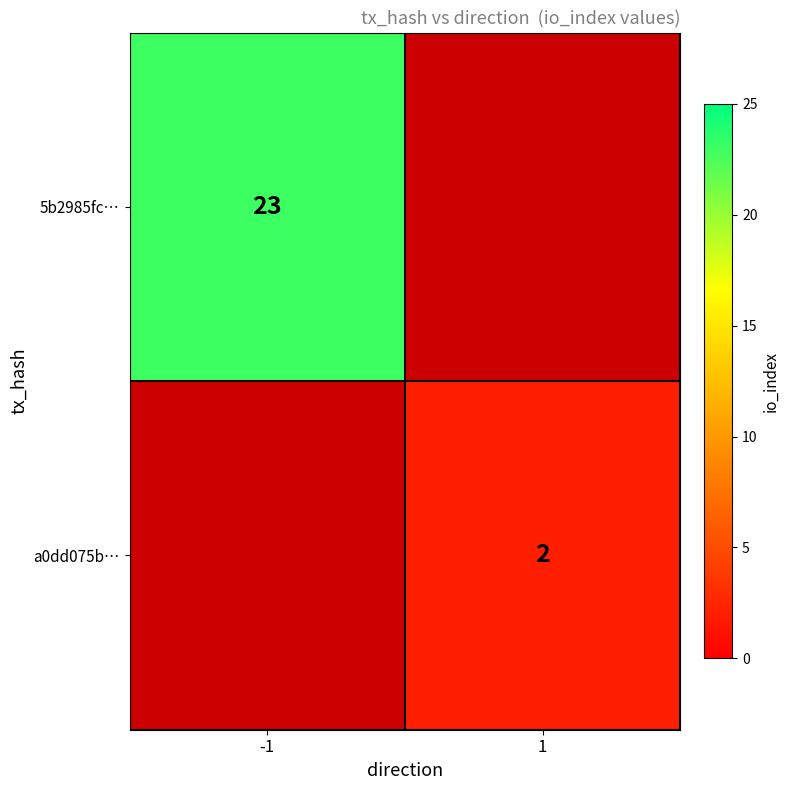

Which category has the highest value across all series?

-1